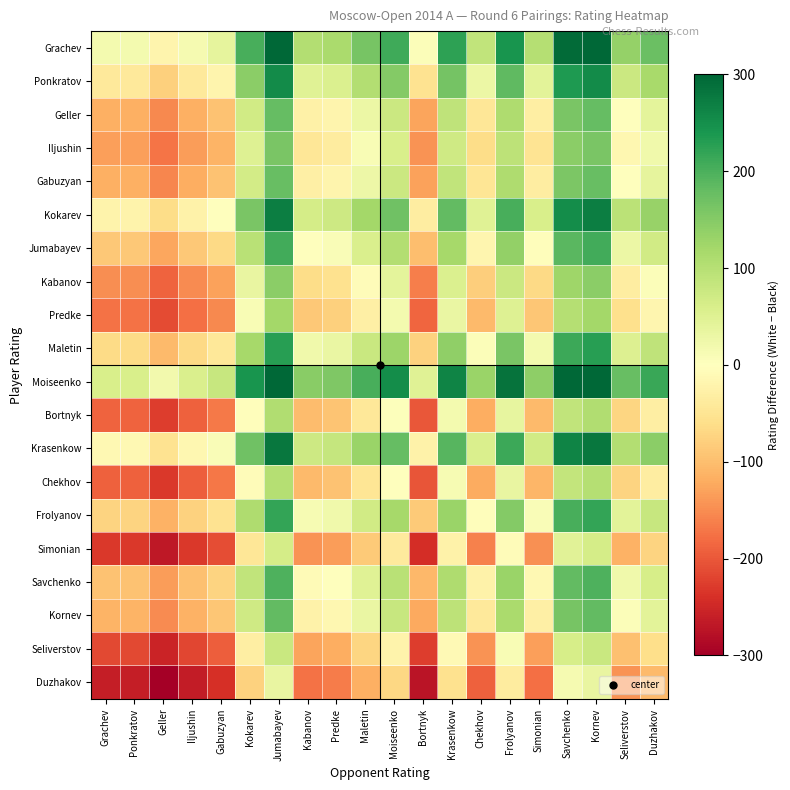

Reading left to right, transcribe all the data shown in this chart.

Grachev: Grachev=18	Ponkratov=18	Geller=-21	Iljushin=16	Gabuzyan=39	Kokarev=202	Jumabayev=312	Kabanov=105	Predke=114	Maletin=162	Moiseenko=210	Bortnyk=6	Krasenkow=223	Chekhov=88	Frolyanov=243	Simonian=101	Savchenko=294	Kornev=312	Seliverstov=135	Duzhakov=174
Ponkratov: Grachev=-40	Ponkratov=-40	Geller=-79	Iljushin=-42	Gabuzyan=-19	Kokarev=144	Jumabayev=254	Kabanov=47	Predke=56	Maletin=104	Moiseenko=152	Bortnyk=-52	Krasenkow=165	Chekhov=30	Frolyanov=185	Simonian=43	Savchenko=236	Kornev=254	Seliverstov=77	Duzhakov=116
Geller: Grachev=-115	Ponkratov=-115	Geller=-154	Iljushin=-117	Gabuzyan=-94	Kokarev=69	Jumabayev=179	Kabanov=-28	Predke=-19	Maletin=29	Moiseenko=77	Bortnyk=-127	Krasenkow=90	Chekhov=-45	Frolyanov=110	Simonian=-32	Savchenko=161	Kornev=179	Seliverstov=2	Duzhakov=41
Iljushin: Grachev=-133	Ponkratov=-133	Geller=-172	Iljushin=-135	Gabuzyan=-112	Kokarev=51	Jumabayev=161	Kabanov=-46	Predke=-37	Maletin=11	Moiseenko=59	Bortnyk=-145	Krasenkow=72	Chekhov=-63	Frolyanov=92	Simonian=-50	Savchenko=143	Kornev=161	Seliverstov=-16	Duzhakov=23
Gabuzyan: Grachev=-117	Ponkratov=-117	Geller=-156	Iljushin=-119	Gabuzyan=-96	Kokarev=67	Jumabayev=177	Kabanov=-30	Predke=-21	Maletin=27	Moiseenko=75	Bortnyk=-129	Krasenkow=88	Chekhov=-47	Frolyanov=108	Simonian=-34	Savchenko=159	Kornev=177	Seliverstov=0	Duzhakov=39
Kokarev: Grachev=-23	Ponkratov=-23	Geller=-62	Iljushin=-25	Gabuzyan=-2	Kokarev=161	Jumabayev=271	Kabanov=64	Predke=73	Maletin=121	Moiseenko=169	Bortnyk=-35	Krasenkow=182	Chekhov=47	Frolyanov=202	Simonian=60	Savchenko=253	Kornev=271	Seliverstov=94	Duzhakov=133
Jumabayev: Grachev=-87	Ponkratov=-87	Geller=-126	Iljushin=-89	Gabuzyan=-66	Kokarev=97	Jumabayev=207	Kabanov=0	Predke=9	Maletin=57	Moiseenko=105	Bortnyk=-99	Krasenkow=118	Chekhov=-17	Frolyanov=138	Simonian=-4	Savchenko=189	Kornev=207	Seliverstov=30	Duzhakov=69
Kabanov: Grachev=-150	Ponkratov=-150	Geller=-189	Iljushin=-152	Gabuzyan=-129	Kokarev=34	Jumabayev=144	Kabanov=-63	Predke=-54	Maletin=-6	Moiseenko=42	Bortnyk=-162	Krasenkow=55	Chekhov=-80	Frolyanov=75	Simonian=-67	Savchenko=126	Kornev=144	Seliverstov=-33	Duzhakov=6
Predke: Grachev=-174	Ponkratov=-174	Geller=-213	Iljushin=-176	Gabuzyan=-153	Kokarev=10	Jumabayev=120	Kabanov=-87	Predke=-78	Maletin=-30	Moiseenko=18	Bortnyk=-186	Krasenkow=31	Chekhov=-104	Frolyanov=51	Simonian=-91	Savchenko=102	Kornev=120	Seliverstov=-57	Duzhakov=-18
Maletin: Grachev=-65	Ponkratov=-65	Geller=-104	Iljushin=-67	Gabuzyan=-44	Kokarev=119	Jumabayev=229	Kabanov=22	Predke=31	Maletin=79	Moiseenko=127	Bortnyk=-77	Krasenkow=140	Chekhov=5	Frolyanov=160	Simonian=18	Savchenko=211	Kornev=229	Seliverstov=52	Duzhakov=91
Moiseenko: Grachev=59	Ponkratov=59	Geller=20	Iljushin=57	Gabuzyan=80	Kokarev=243	Jumabayev=353	Kabanov=146	Predke=155	Maletin=203	Moiseenko=251	Bortnyk=47	Krasenkow=264	Chekhov=129	Frolyanov=284	Simonian=142	Savchenko=335	Kornev=353	Seliverstov=176	Duzhakov=215
Bortnyk: Grachev=-188	Ponkratov=-188	Geller=-227	Iljushin=-190	Gabuzyan=-167	Kokarev=-4	Jumabayev=106	Kabanov=-101	Predke=-92	Maletin=-44	Moiseenko=4	Bortnyk=-200	Krasenkow=17	Chekhov=-118	Frolyanov=37	Simonian=-105	Savchenko=88	Kornev=106	Seliverstov=-71	Duzhakov=-32
Krasenkow: Grachev=-13	Ponkratov=-13	Geller=-52	Iljushin=-15	Gabuzyan=8	Kokarev=171	Jumabayev=281	Kabanov=74	Predke=83	Maletin=131	Moiseenko=179	Bortnyk=-25	Krasenkow=192	Chekhov=57	Frolyanov=212	Simonian=70	Savchenko=263	Kornev=281	Seliverstov=104	Duzhakov=143
Chekhov: Grachev=-191	Ponkratov=-191	Geller=-230	Iljushin=-193	Gabuzyan=-170	Kokarev=-7	Jumabayev=103	Kabanov=-104	Predke=-95	Maletin=-47	Moiseenko=1	Bortnyk=-203	Krasenkow=14	Chekhov=-121	Frolyanov=34	Simonian=-108	Savchenko=85	Kornev=103	Seliverstov=-74	Duzhakov=-35
Frolyanov: Grachev=-74	Ponkratov=-74	Geller=-113	Iljushin=-76	Gabuzyan=-53	Kokarev=110	Jumabayev=220	Kabanov=13	Predke=22	Maletin=70	Moiseenko=118	Bortnyk=-86	Krasenkow=131	Chekhov=-4	Frolyanov=151	Simonian=9	Savchenko=202	Kornev=220	Seliverstov=43	Duzhakov=82
Simonian: Grachev=-230	Ponkratov=-230	Geller=-269	Iljushin=-232	Gabuzyan=-209	Kokarev=-46	Jumabayev=64	Kabanov=-143	Predke=-134	Maletin=-86	Moiseenko=-38	Bortnyk=-242	Krasenkow=-25	Chekhov=-160	Frolyanov=-5	Simonian=-147	Savchenko=46	Kornev=64	Seliverstov=-113	Duzhakov=-74
Savchenko: Grachev=-95	Ponkratov=-95	Geller=-134	Iljushin=-97	Gabuzyan=-74	Kokarev=89	Jumabayev=199	Kabanov=-8	Predke=1	Maletin=49	Moiseenko=97	Bortnyk=-107	Krasenkow=110	Chekhov=-25	Frolyanov=130	Simonian=-12	Savchenko=181	Kornev=199	Seliverstov=22	Duzhakov=61
Kornev: Grachev=-112	Ponkratov=-112	Geller=-151	Iljushin=-114	Gabuzyan=-91	Kokarev=72	Jumabayev=182	Kabanov=-25	Predke=-16	Maletin=32	Moiseenko=80	Bortnyk=-124	Krasenkow=93	Chekhov=-42	Frolyanov=113	Simonian=-29	Savchenko=164	Kornev=182	Seliverstov=5	Duzhakov=44
Seliverstov: Grachev=-215	Ponkratov=-215	Geller=-254	Iljushin=-217	Gabuzyan=-194	Kokarev=-31	Jumabayev=79	Kabanov=-128	Predke=-119	Maletin=-71	Moiseenko=-23	Bortnyk=-227	Krasenkow=-10	Chekhov=-145	Frolyanov=10	Simonian=-132	Savchenko=61	Kornev=79	Seliverstov=-98	Duzhakov=-59
Duzhakov: Grachev=-261	Ponkratov=-261	Geller=-300	Iljushin=-263	Gabuzyan=-240	Kokarev=-77	Jumabayev=33	Kabanov=-174	Predke=-165	Maletin=-117	Moiseenko=-69	Bortnyk=-273	Krasenkow=-56	Chekhov=-191	Frolyanov=-36	Simonian=-178	Savchenko=15	Kornev=33	Seliverstov=-144	Duzhakov=-105